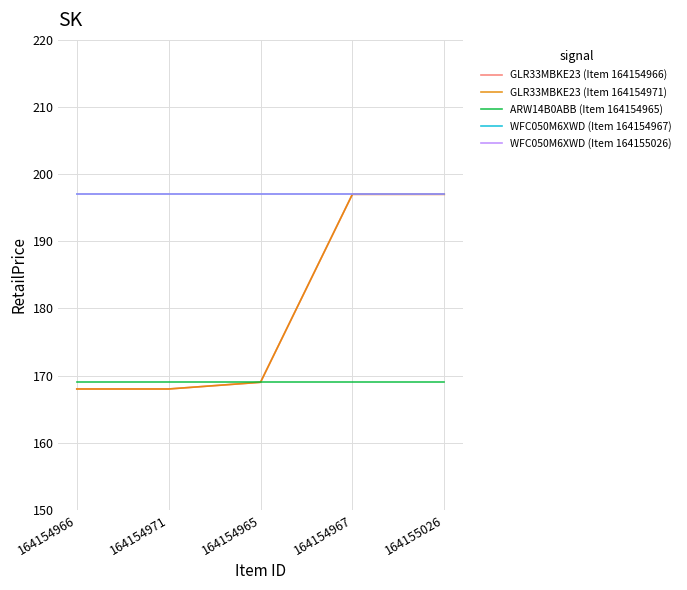

At which label is GLR33MBKE23 (Item 164154971) closest to 182?

164154965